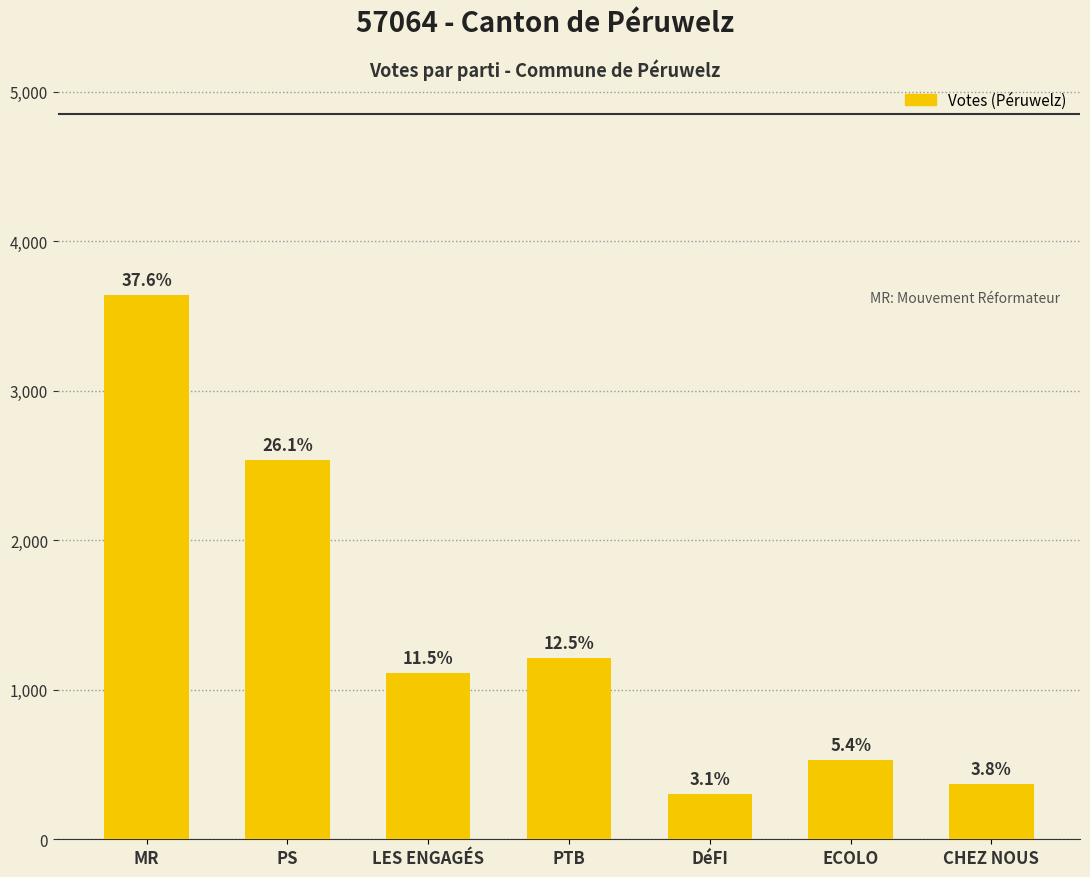

What is the ratio of the value at MR to the value at PTB?

3.0